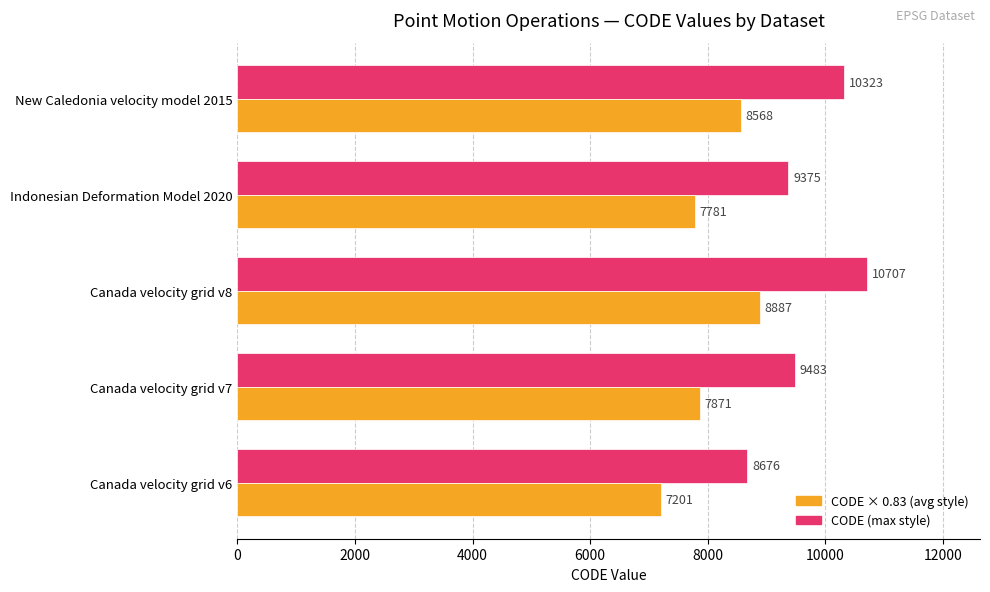

At which category is the sum across all series the highest?

Canada velocity grid v8